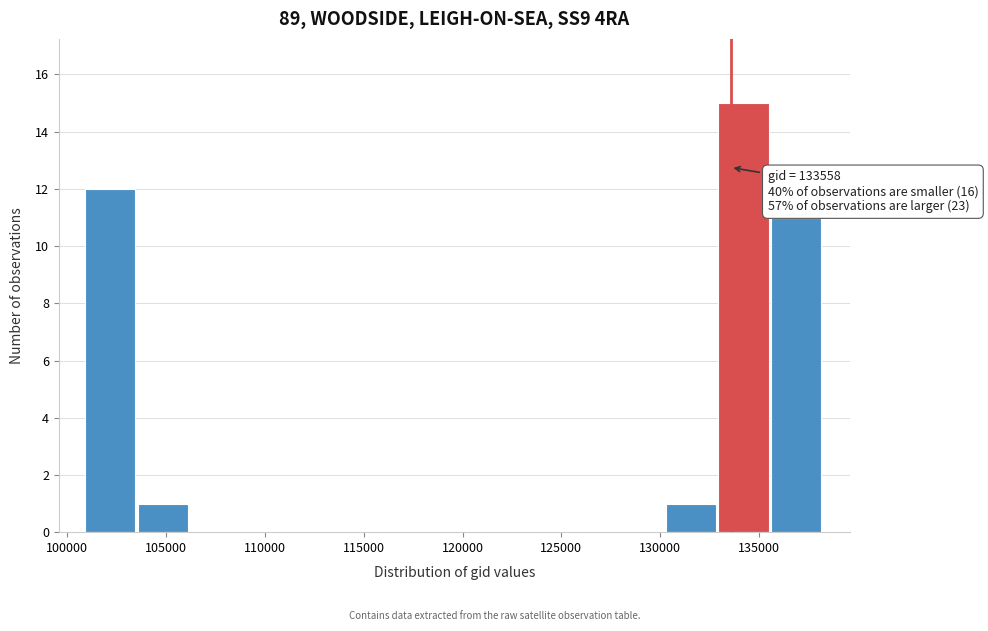

Which range on the x-axis has the tallest bar?

133000 to 135500